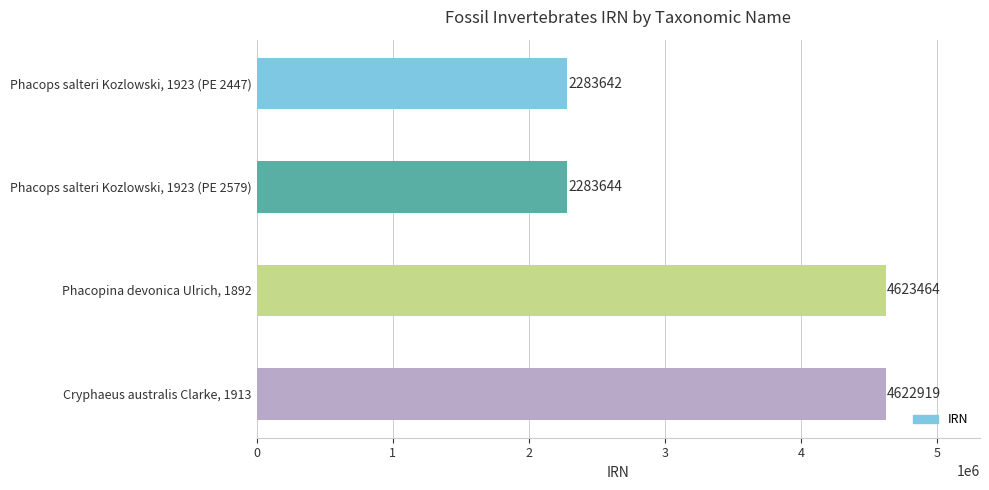

Where is the data nearest to the value 3453553?

Cryphaeus australis Clarke, 1913